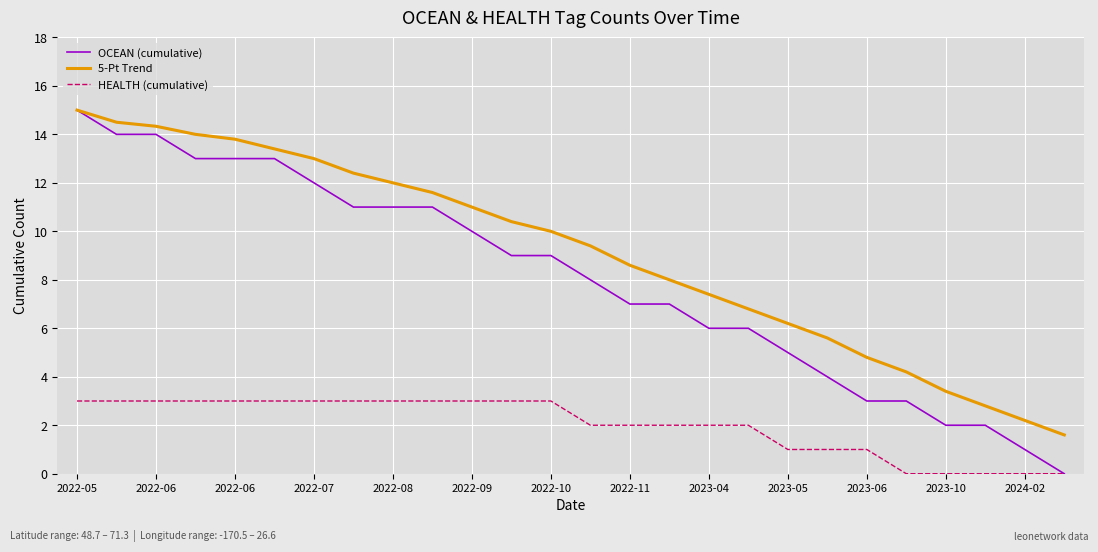

Which series has the largest range (max minus min)?

OCEAN (cumulative)